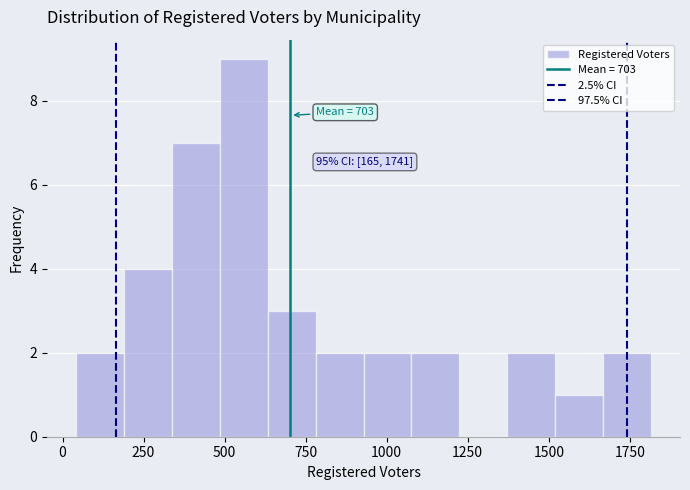

Around what value on the x-axis is the tallest bar? Give the approximate position of its centre, as read against the axis.

550